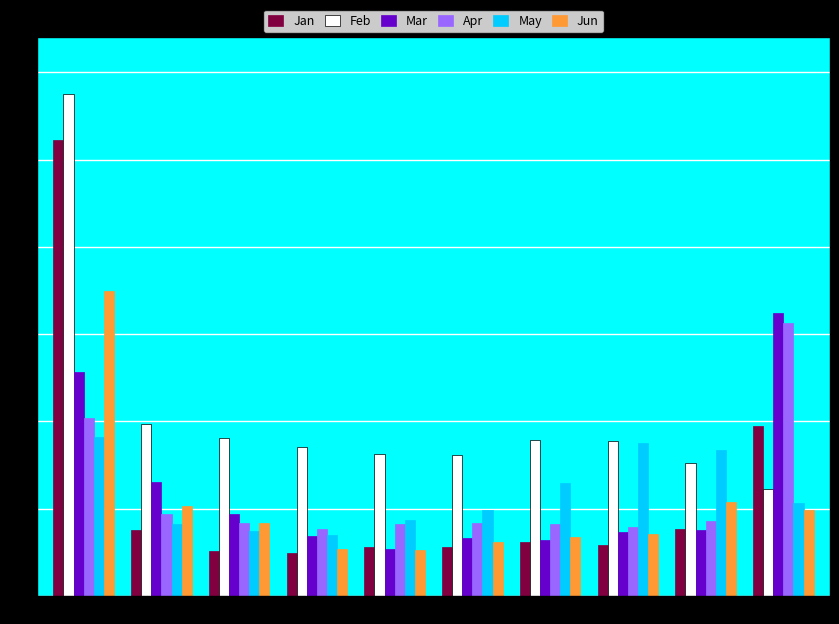

What are all the series names shown in the legend?

Jan, Feb, Mar, Apr, May, Jun